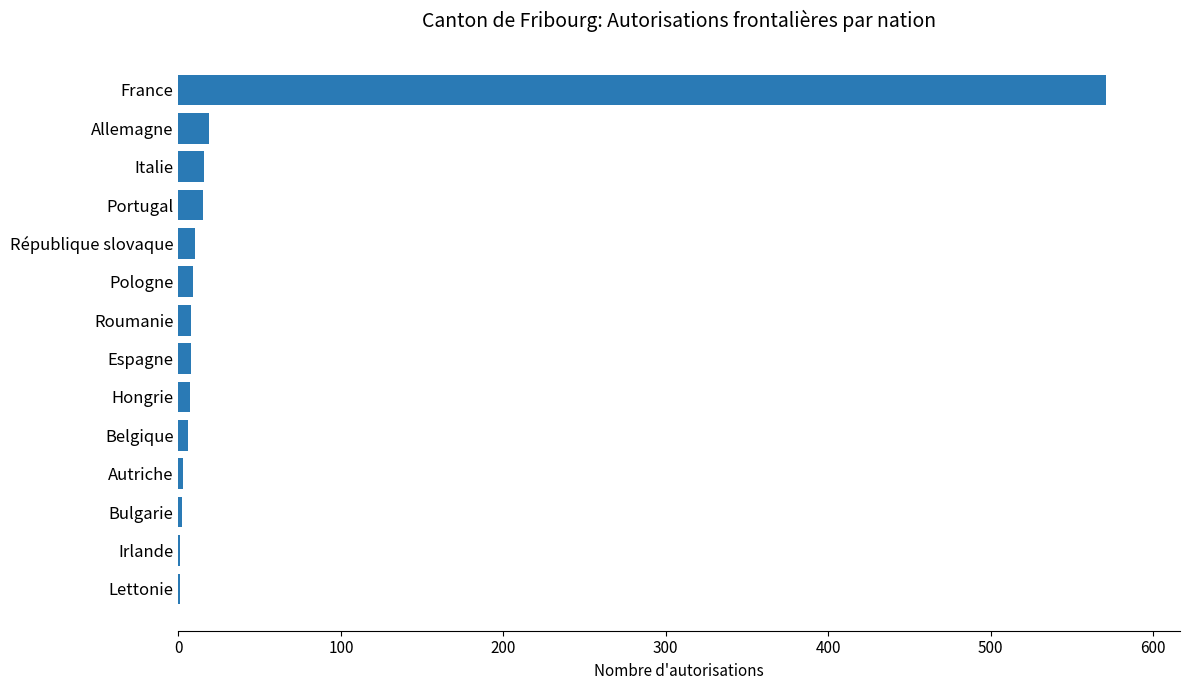

Which label corresponds to the largest value in the chart?

France